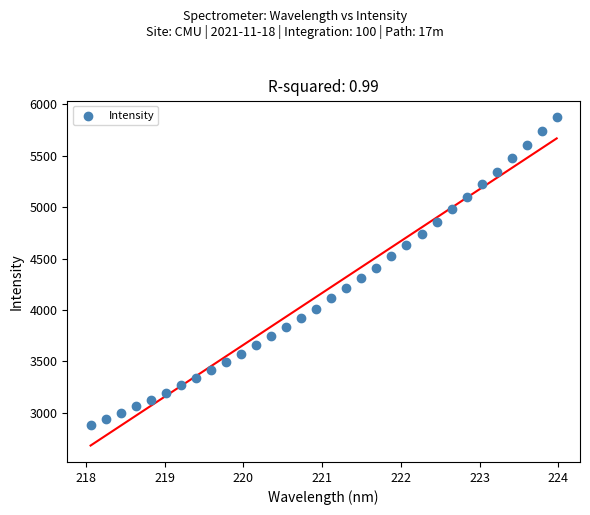

What is the range of X values (max minus min)?

5.9